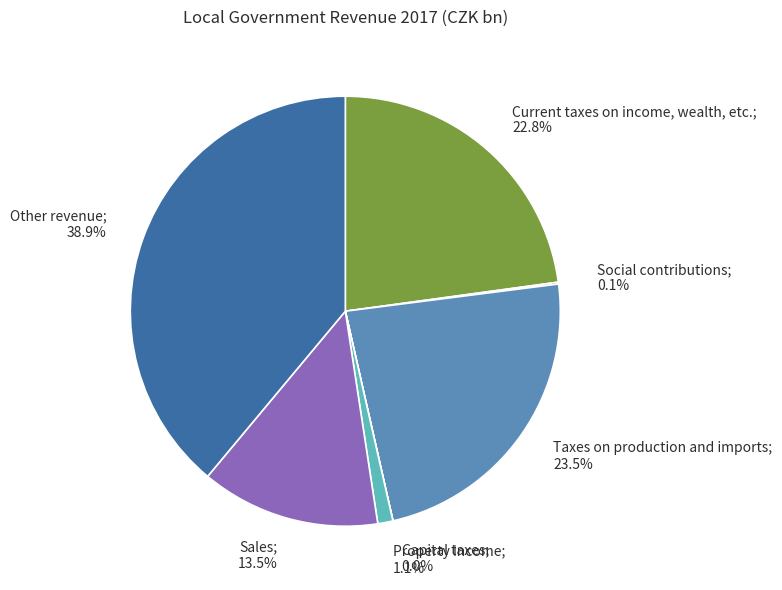

Is there a majority slice in this chart?

No